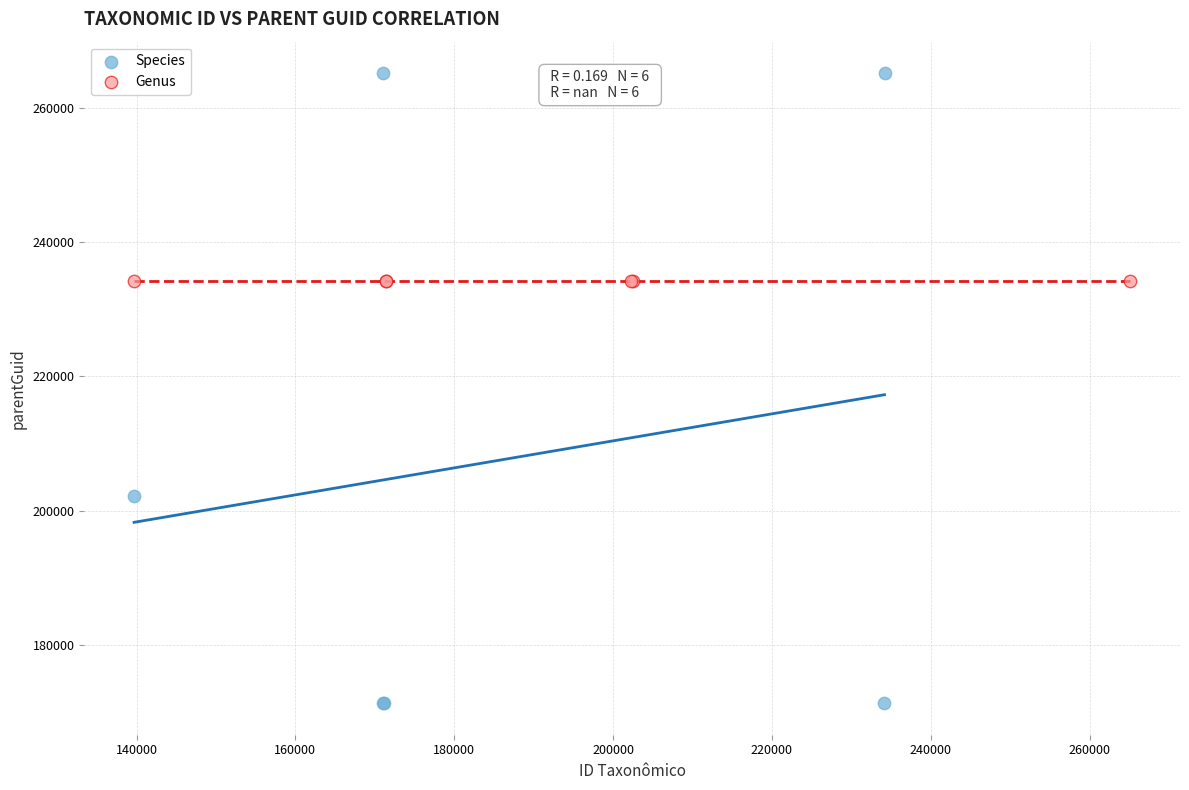

Which series reaches the minimum Y coordinate?

Species